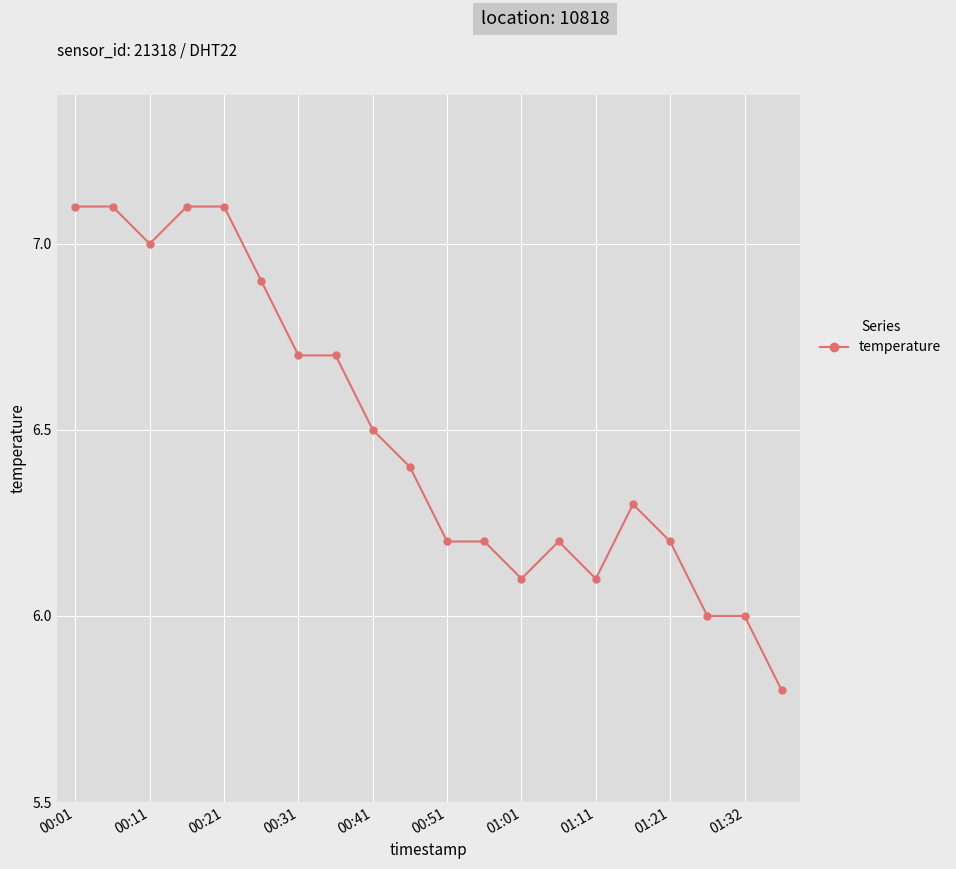

What is the sum of all values?

129.7